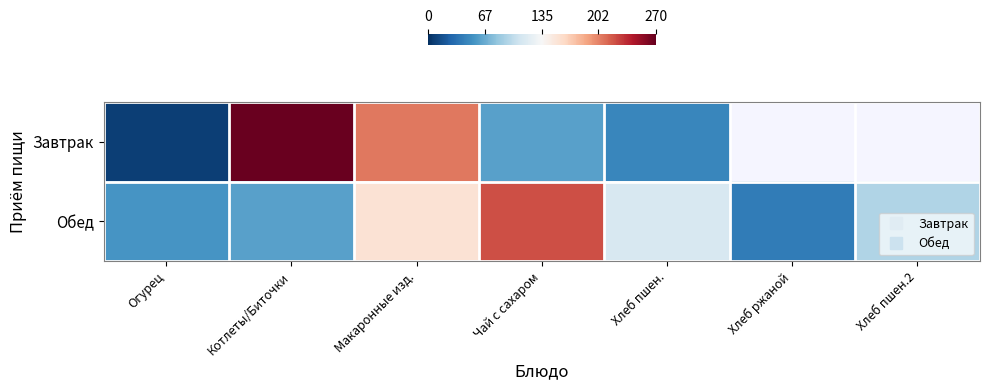

Which series has the largest range (max minus min)?

Завтрак